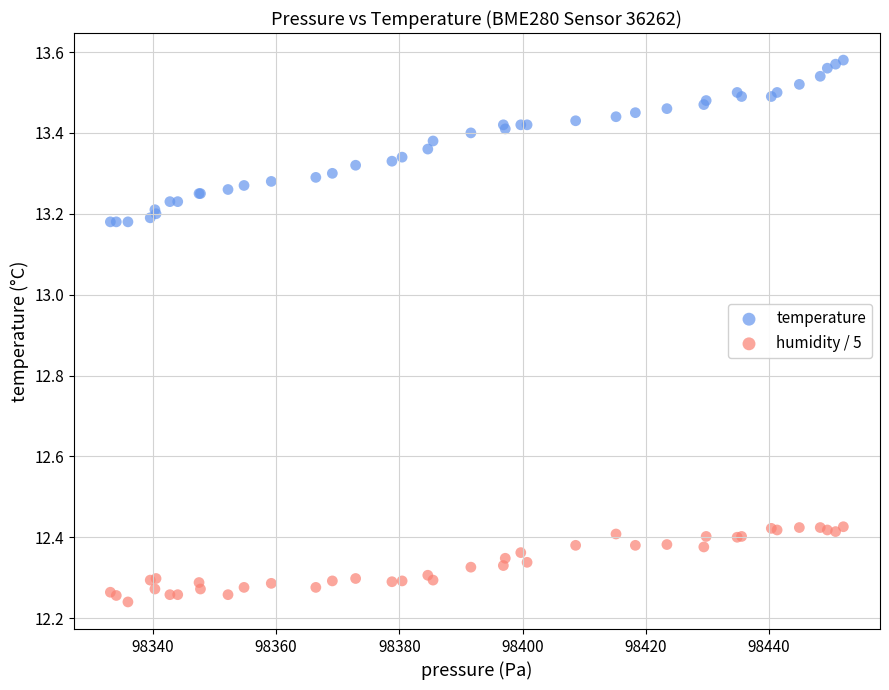

Which series reaches the maximum Y coordinate?

temperature